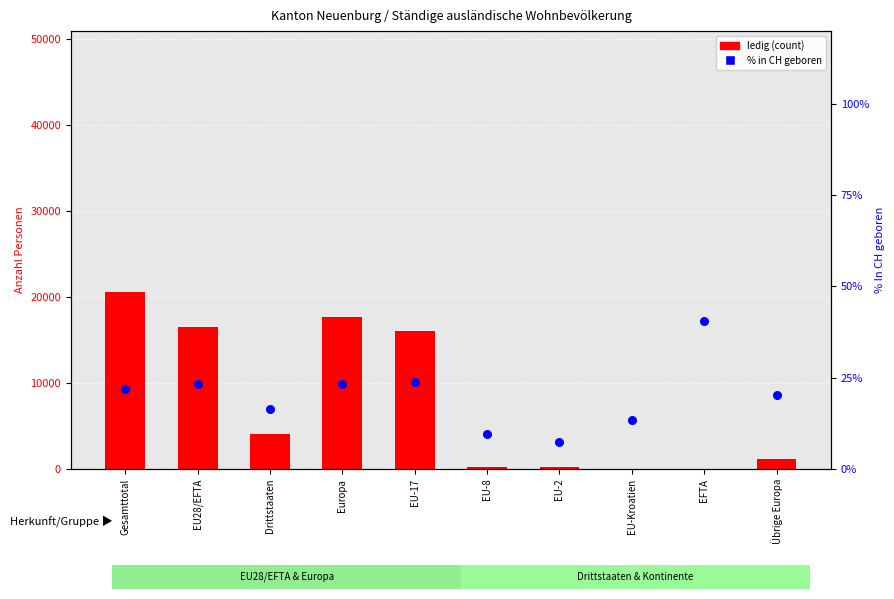

Is the value of ledig at Drittstaaten greater than the value of % in CH geboren at Drittstaaten?

Yes